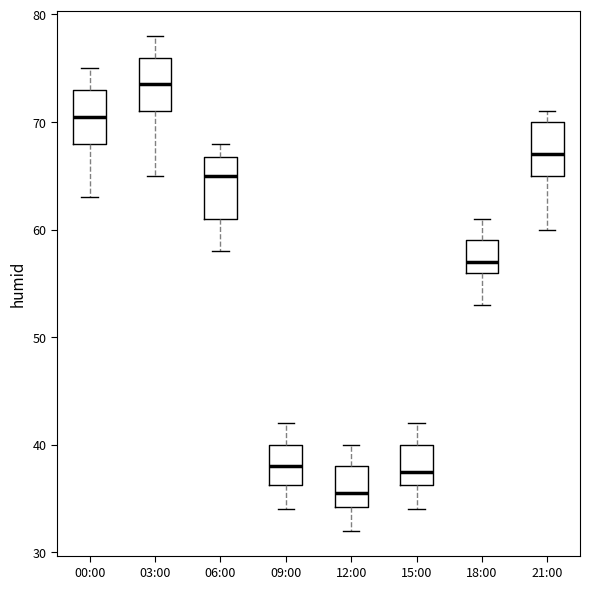

Where does the median line of the box for 03:00 sit on the y-axis? The values are not printed on the chart, so give them approximately, as read against the axis.

74